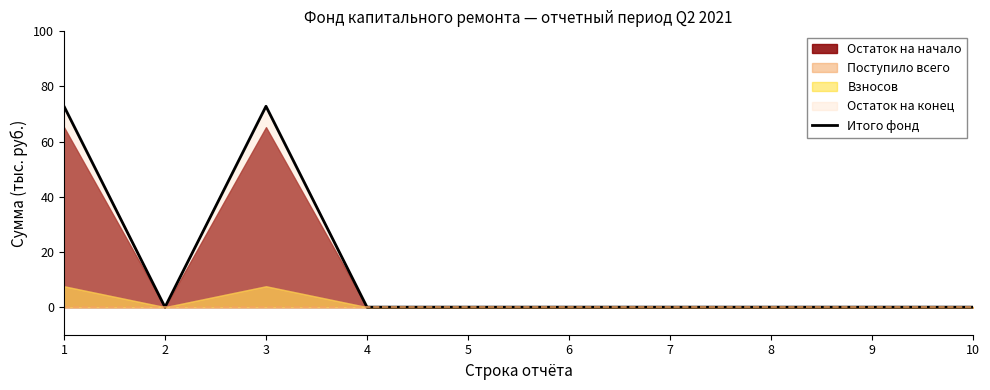

Does the chart have visible grid lines?

No